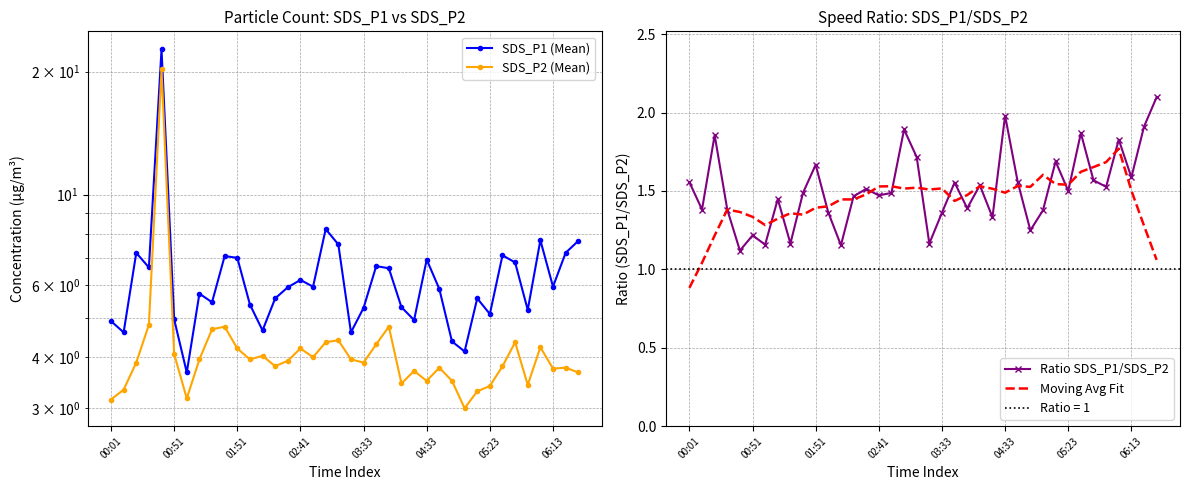

How many lines are shown in the chart?

4